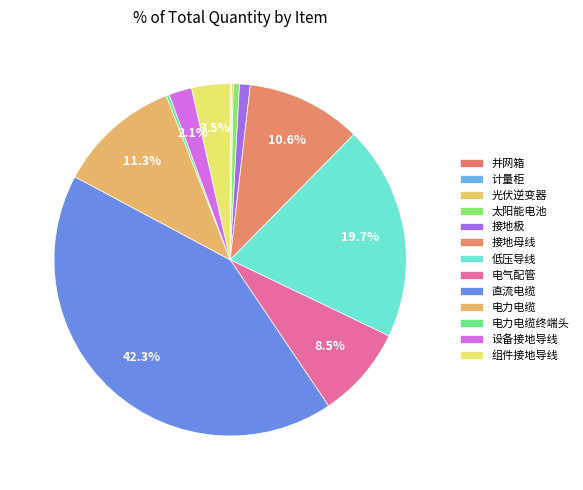

How many segments does this pie chart have?

13